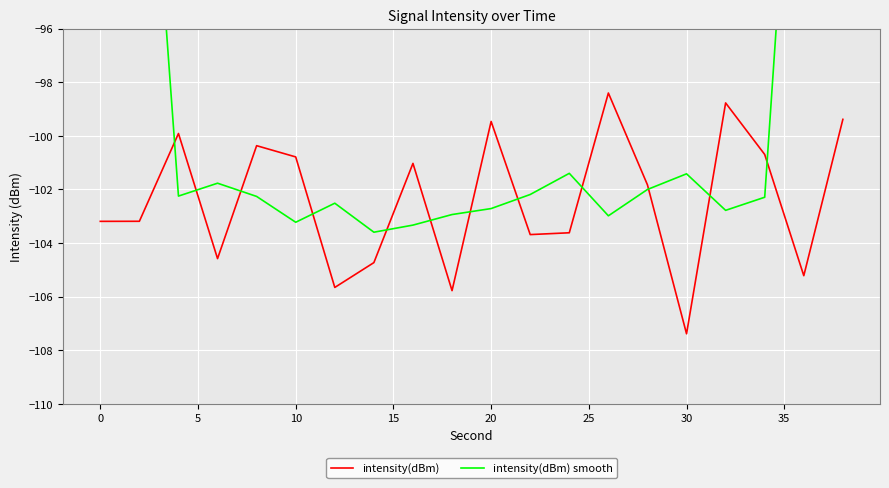

How many data points in intensity(dBm) are less than -101?

12